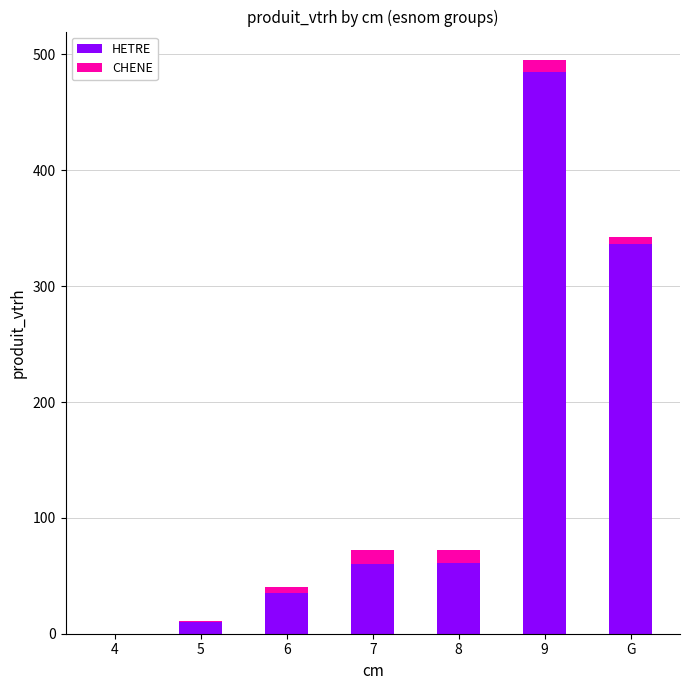

Where is HETRE nearest to the value 242?

G